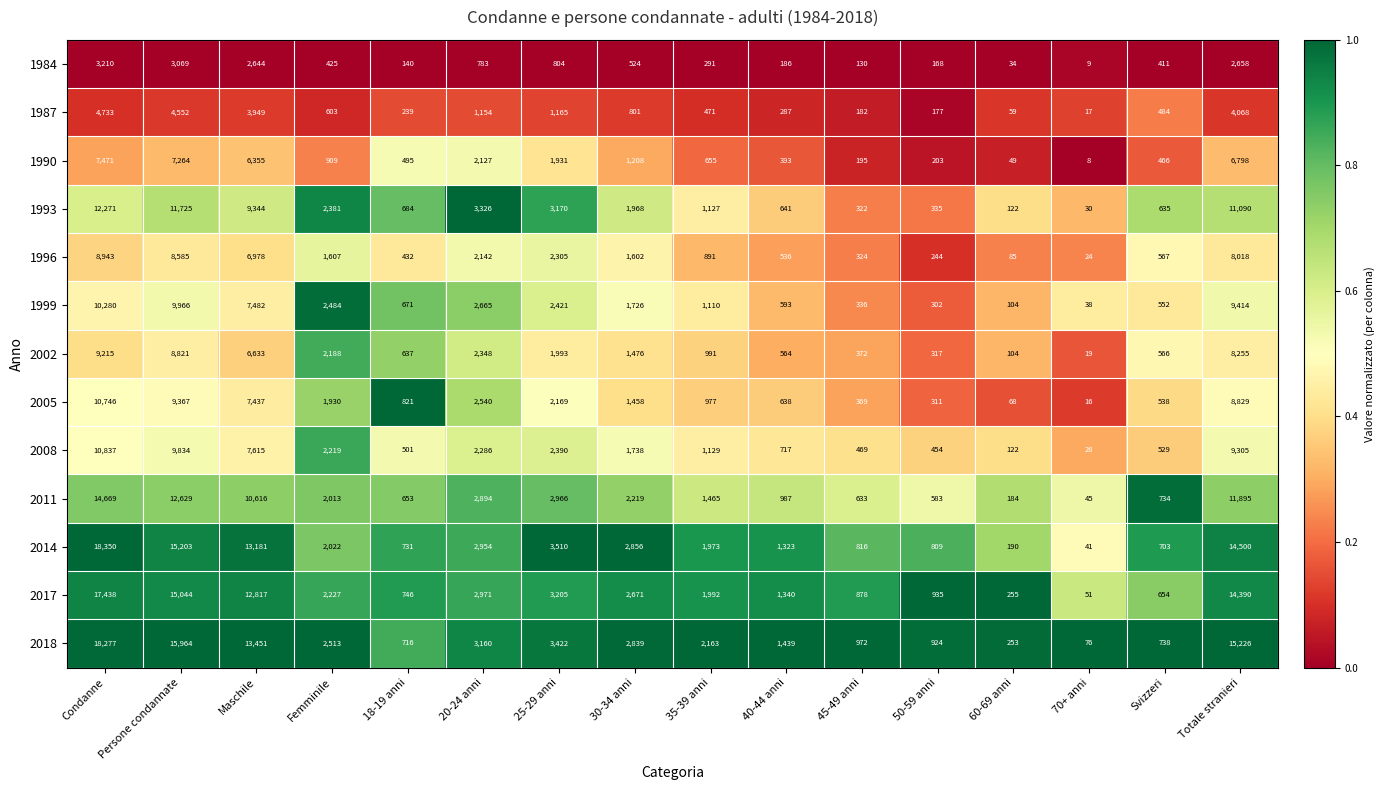

Between Maschile and 30-34 anni, which series saw the biggest shift?

2018